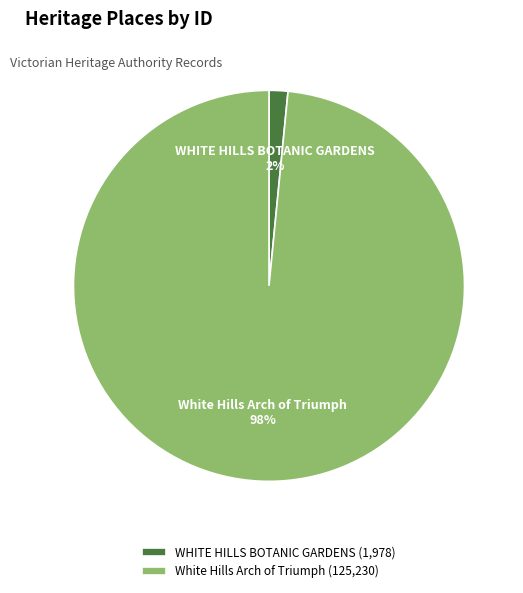

Does White Hills Arch of Triumph account for over 50% of the chart?

Yes